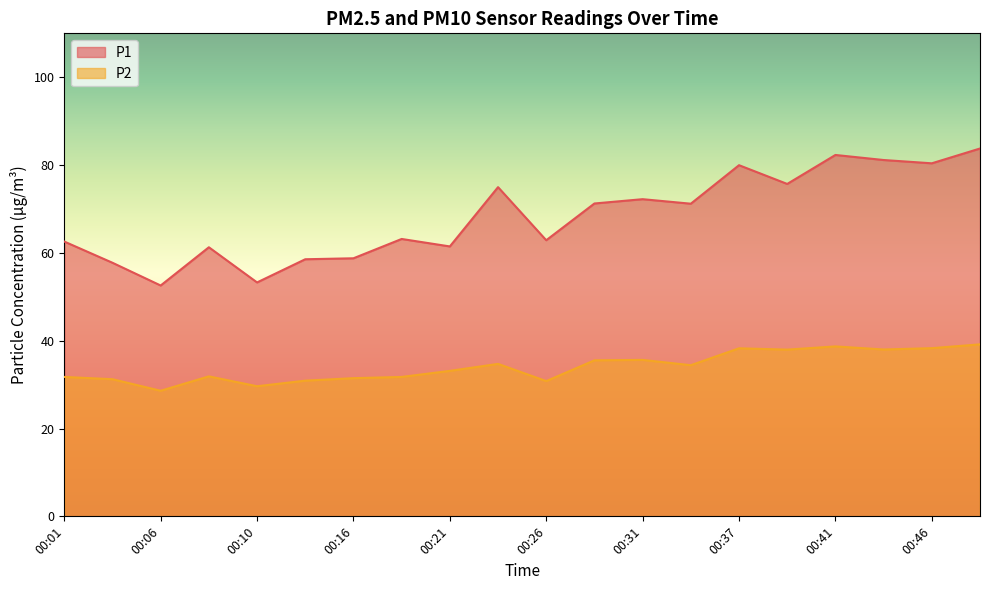

Which category has the highest value across all series?

00:49